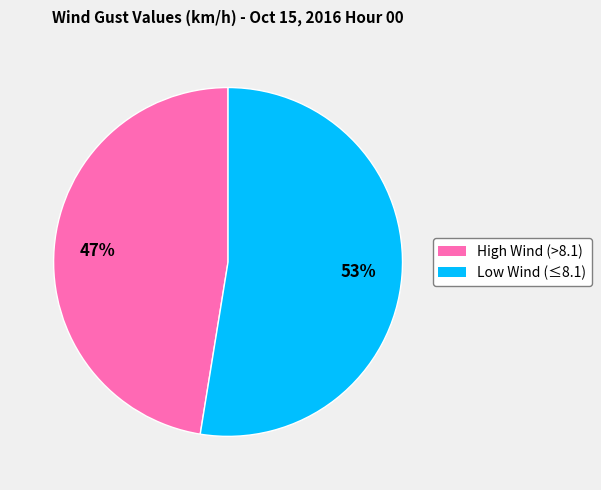

How many slices are in this pie chart?

2